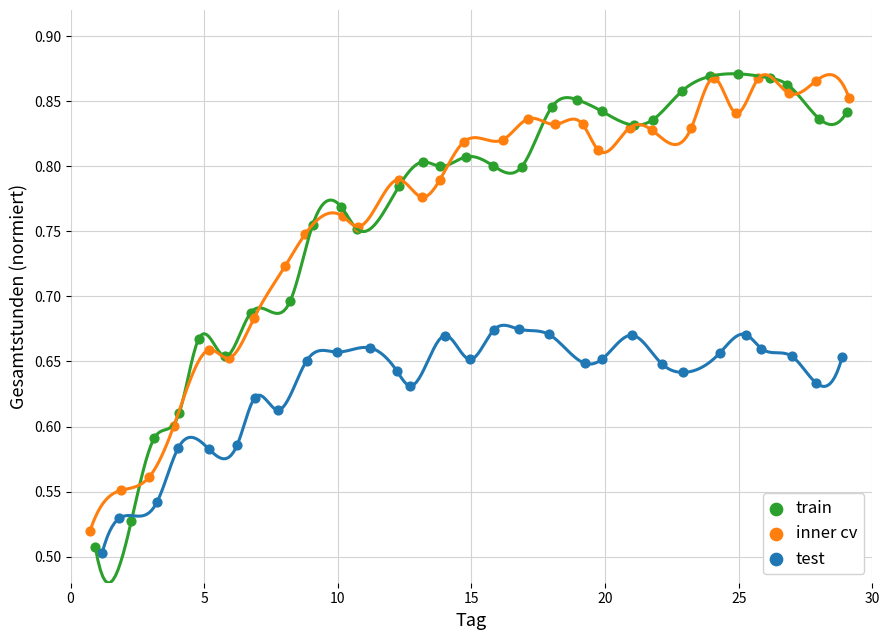

Which series has the widest spread of Y values?

train